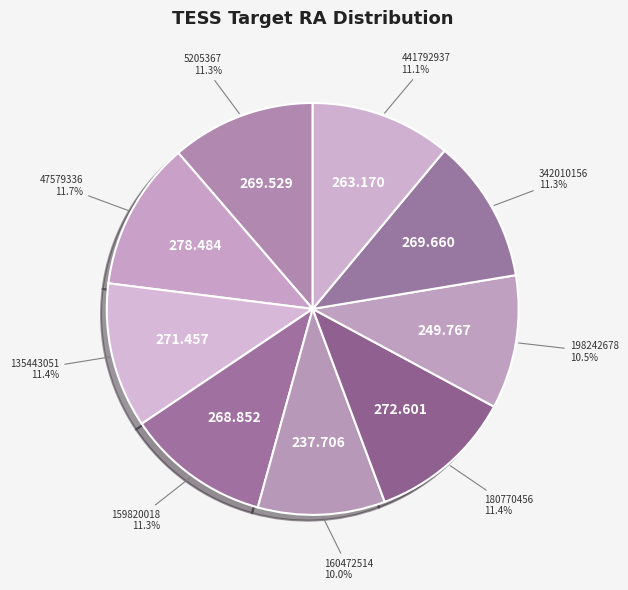

Which slice is the largest?

47579336